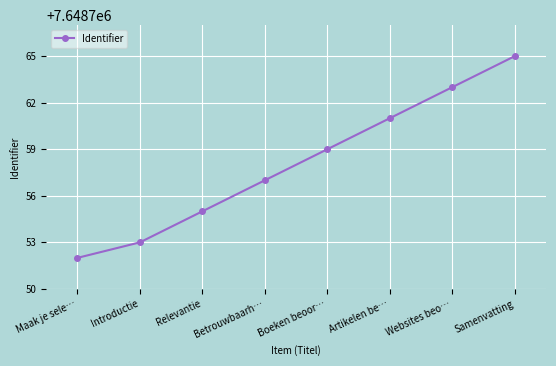

How many distinct data groups are displayed?

1